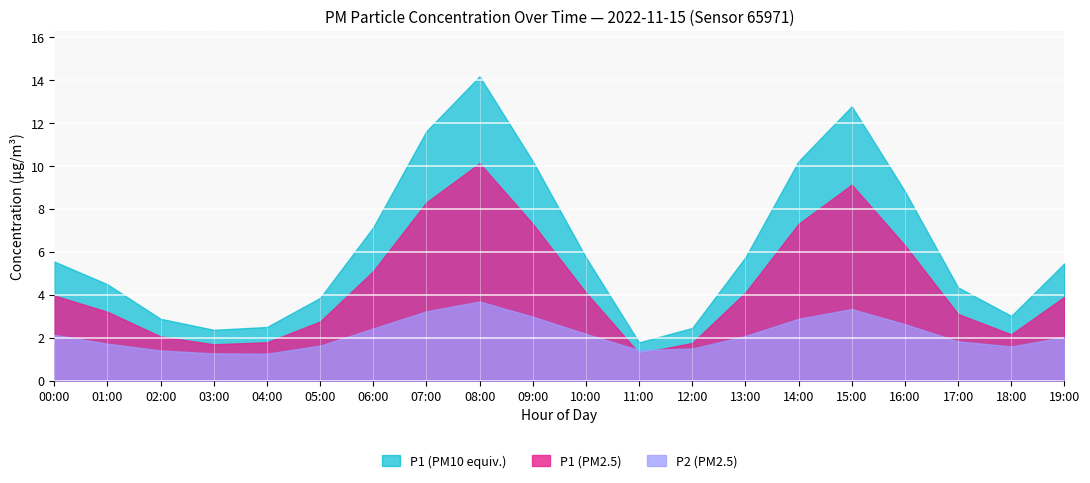

True or false: P1 has more than 2 points higher than both neighbors.

False